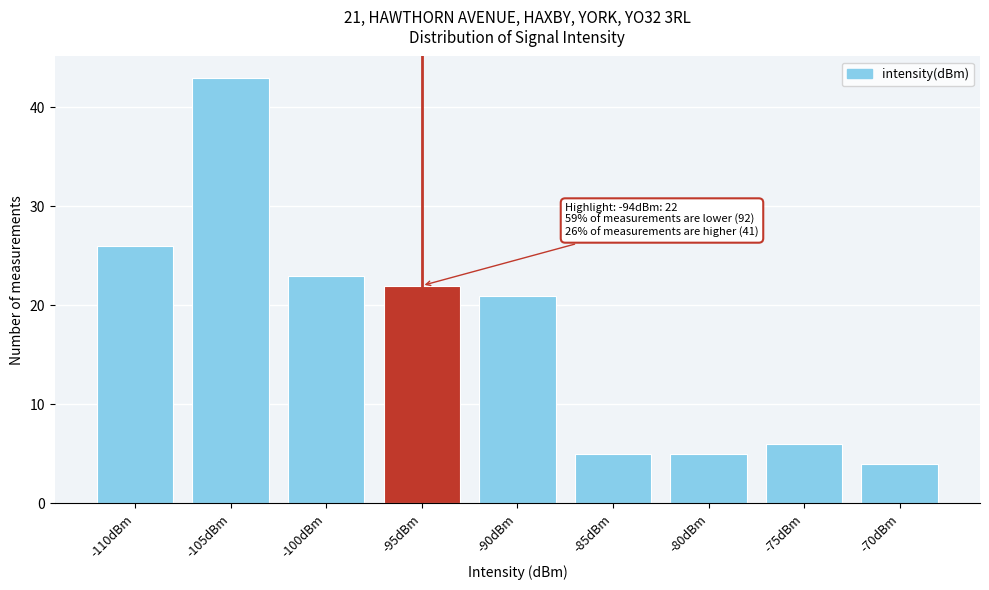

Reading left to right, extract all data points from this chart.

-110dBm=26	-105dBm=43	-100dBm=23	-95dBm=22	-90dBm=21	-85dBm=5	-80dBm=5	-75dBm=6	-70dBm=4